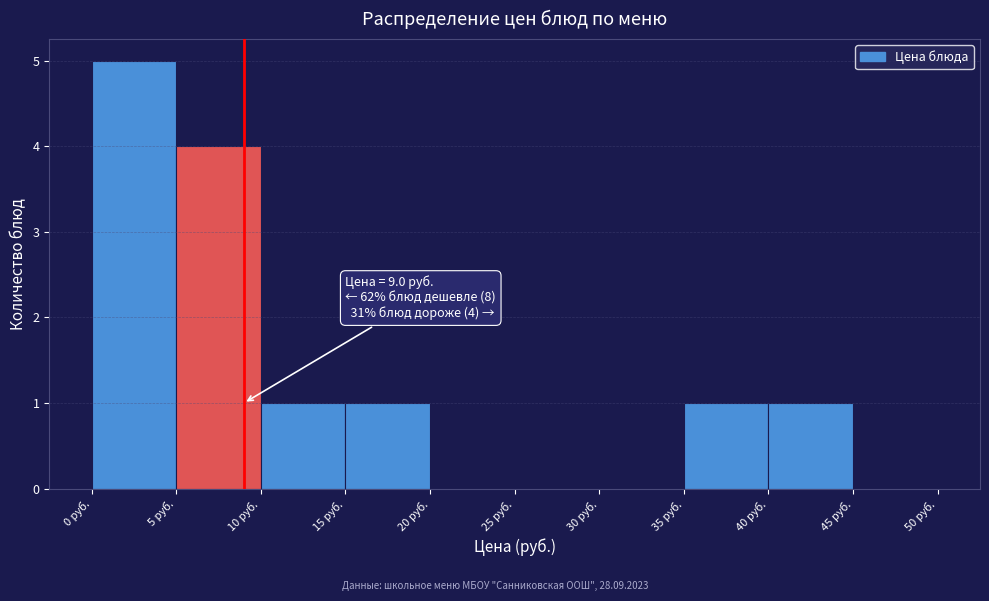

Which range on the x-axis has the tallest bar?

0 to 5